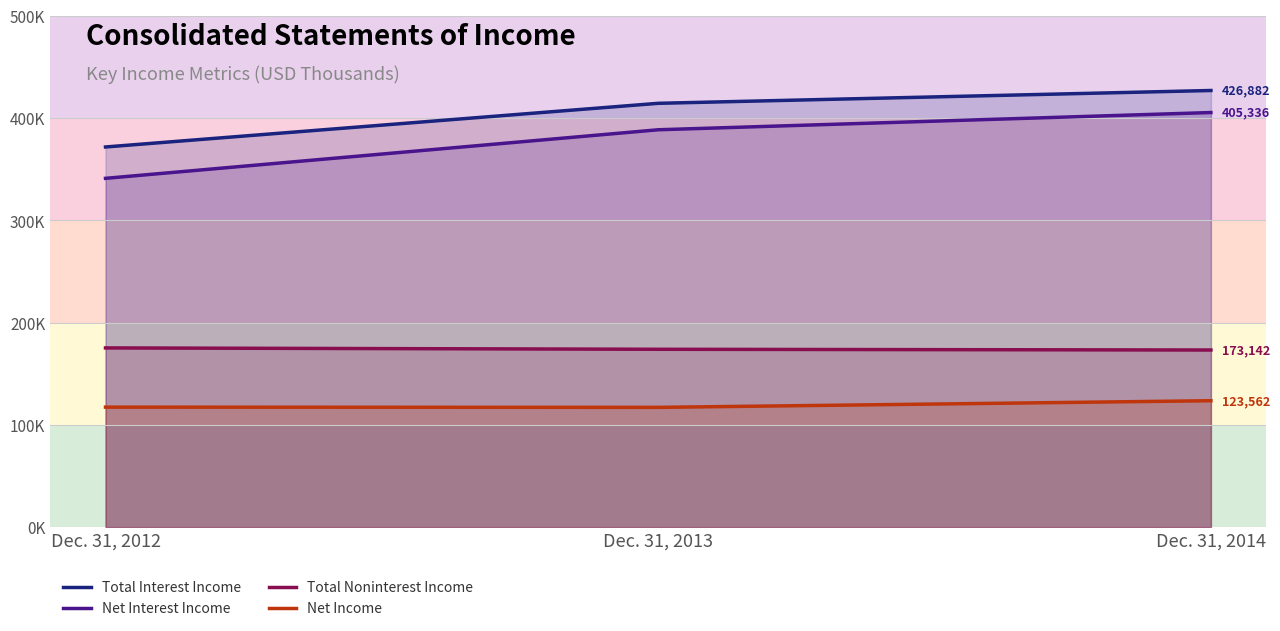

Reading left to right, transcribe all the data shown in this chart.

Total Interest Income: Dec. 31, 2012=371659	Dec. 31, 2013=414346	Dec. 31, 2014=426882
Net Interest Income: Dec. 31, 2012=340990	Dec. 31, 2013=388487	Dec. 31, 2014=405336
Total Noninterest Income: Dec. 31, 2012=175189	Dec. 31, 2013=173859	Dec. 31, 2014=173142
Net Income: Dec. 31, 2012=117283	Dec. 31, 2013=117060	Dec. 31, 2014=123562